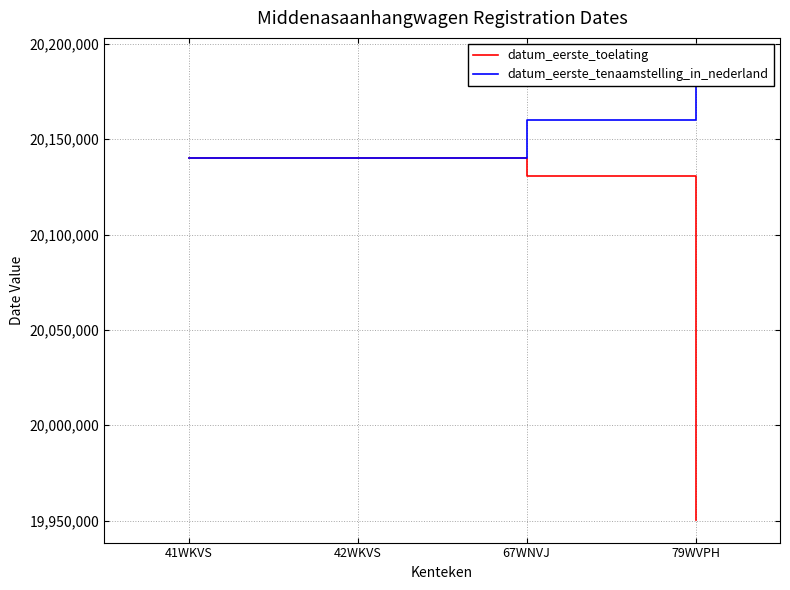

Rank the series by their average value, from highest to lowest.

datum_eerste_tenaamstelling_in_nederland, datum_eerste_toelating